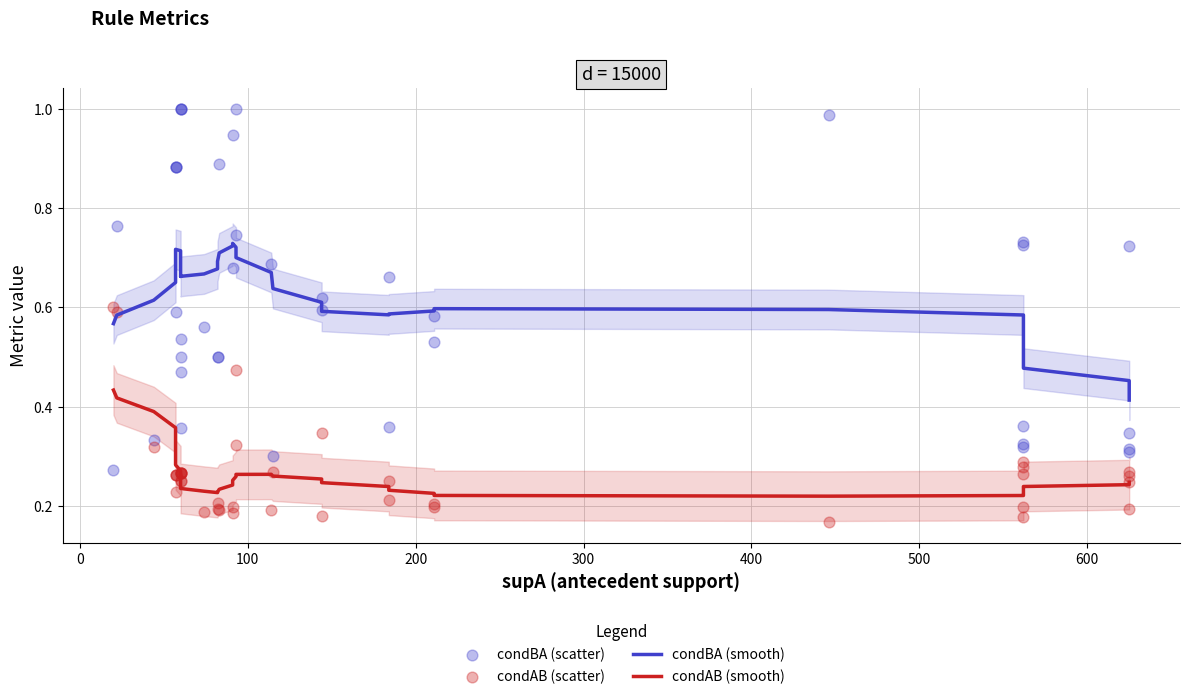

Which series has the largest total across all categories?

condBA (smooth)